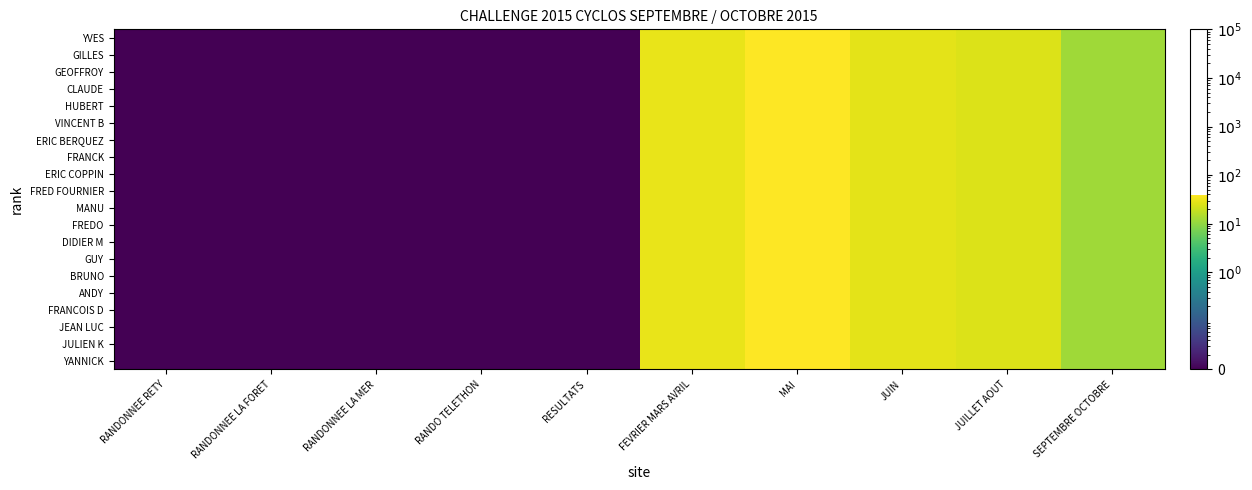

Which series has the widest spread of values?

YVES